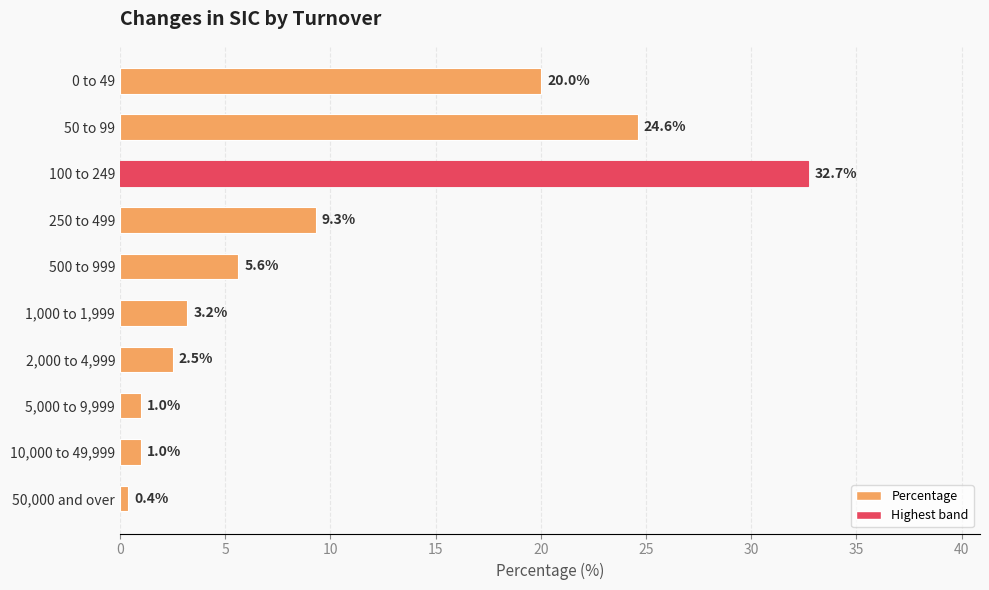

The value at 100 to 249 is 20.1. True or false?

False